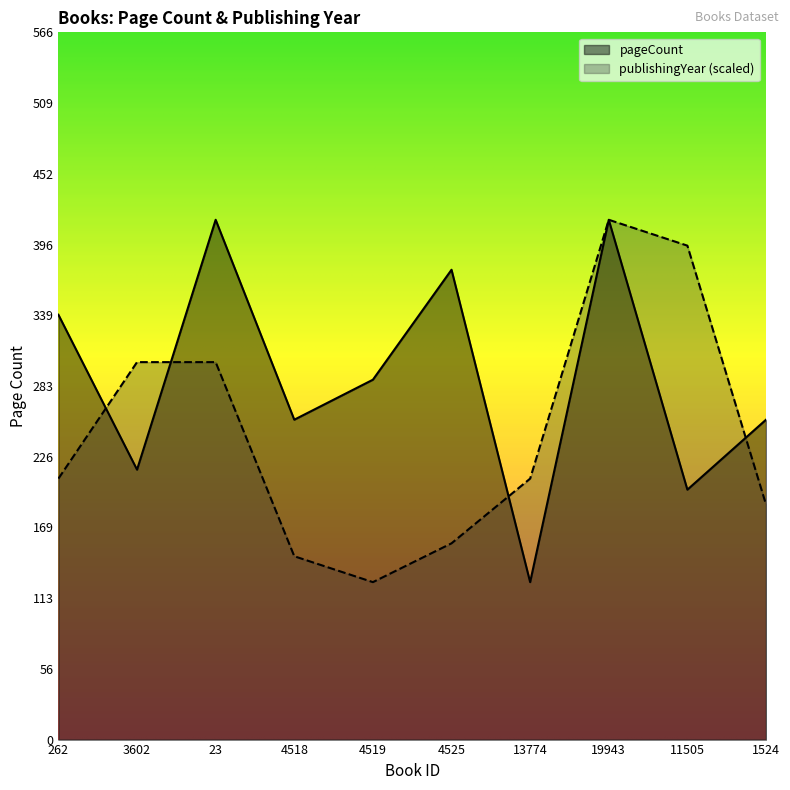

List the labels in order of publishingYear value, smallest first.

4519, 4518, 4525, 1524, 262, 13774, 3602, 23, 11505, 19943